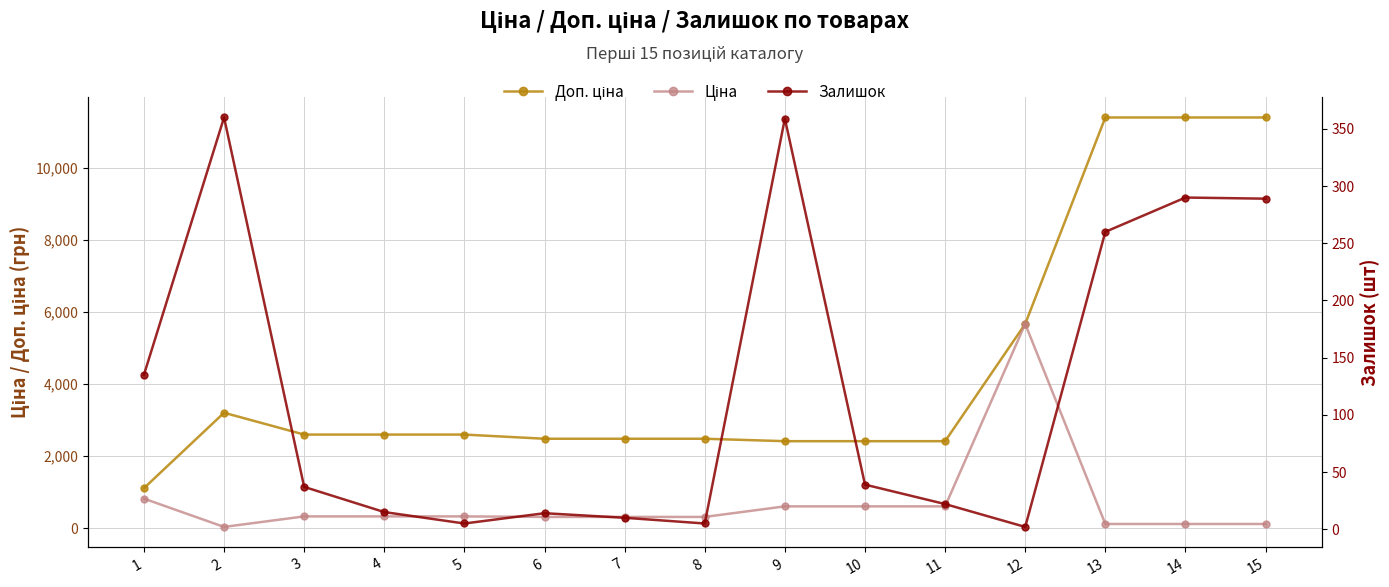

Which series has the largest total across all categories?

Доп. ціна